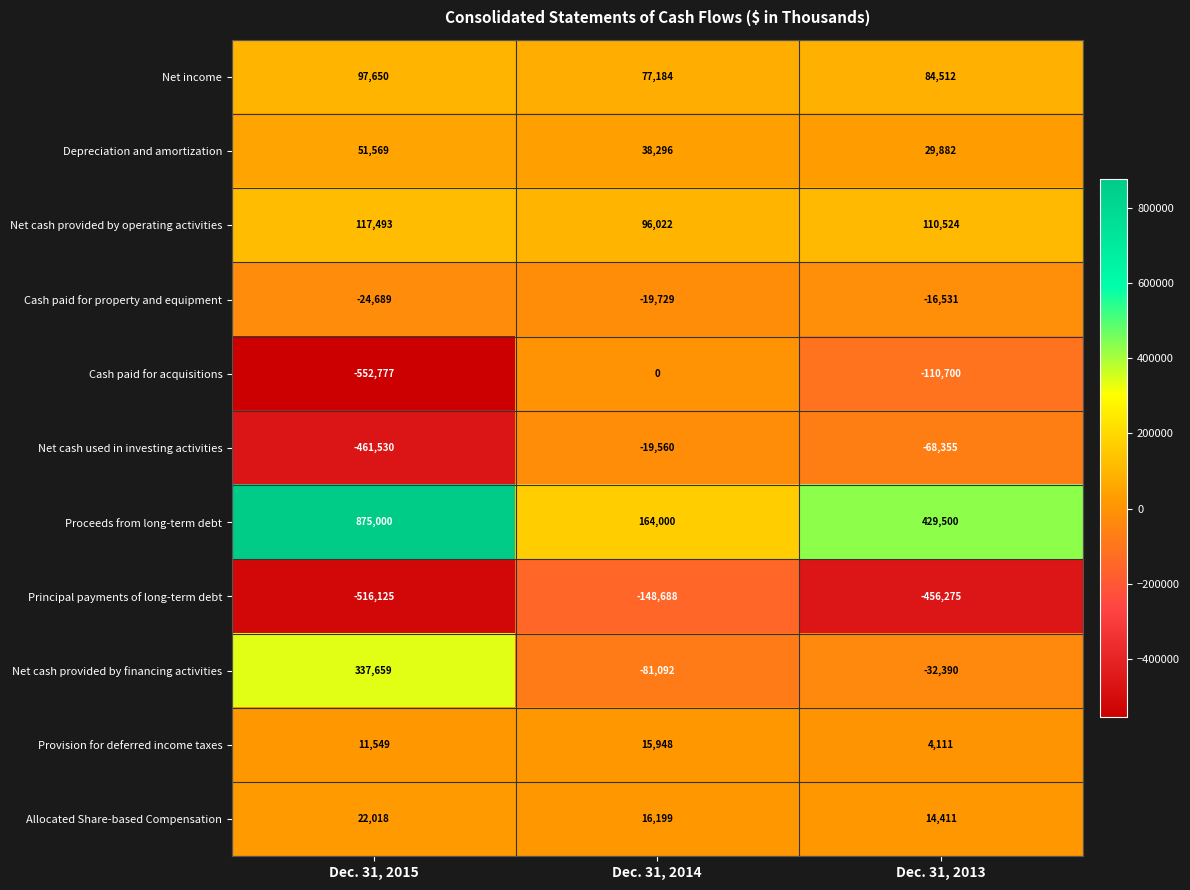

What is the difference between the maximum and second lowest values in the Allocated Share-based Compensation series?

5819